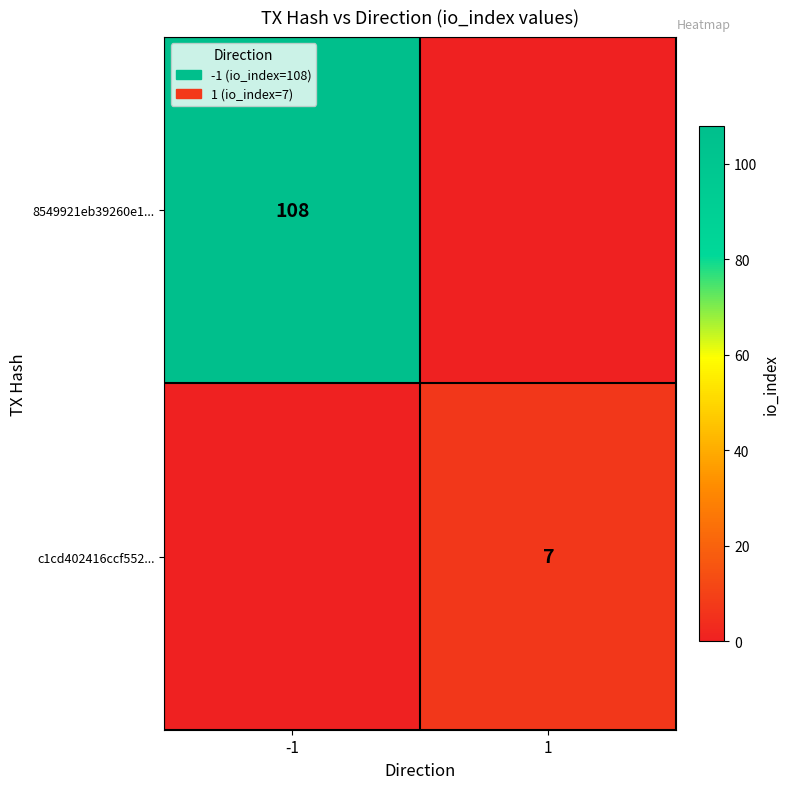

What is the greatest value displayed?

108